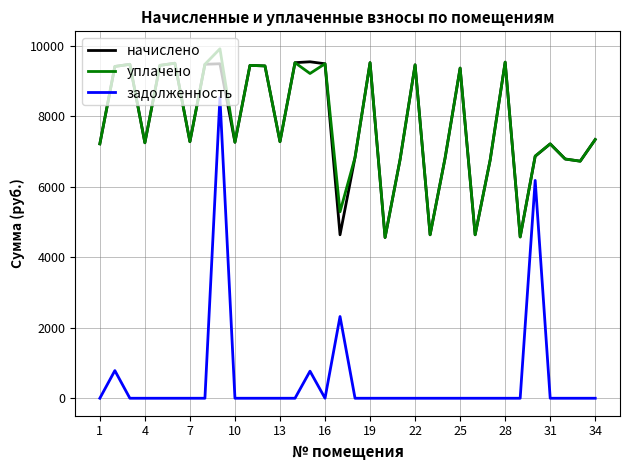

Which series has the widest spread of values?

задолженность